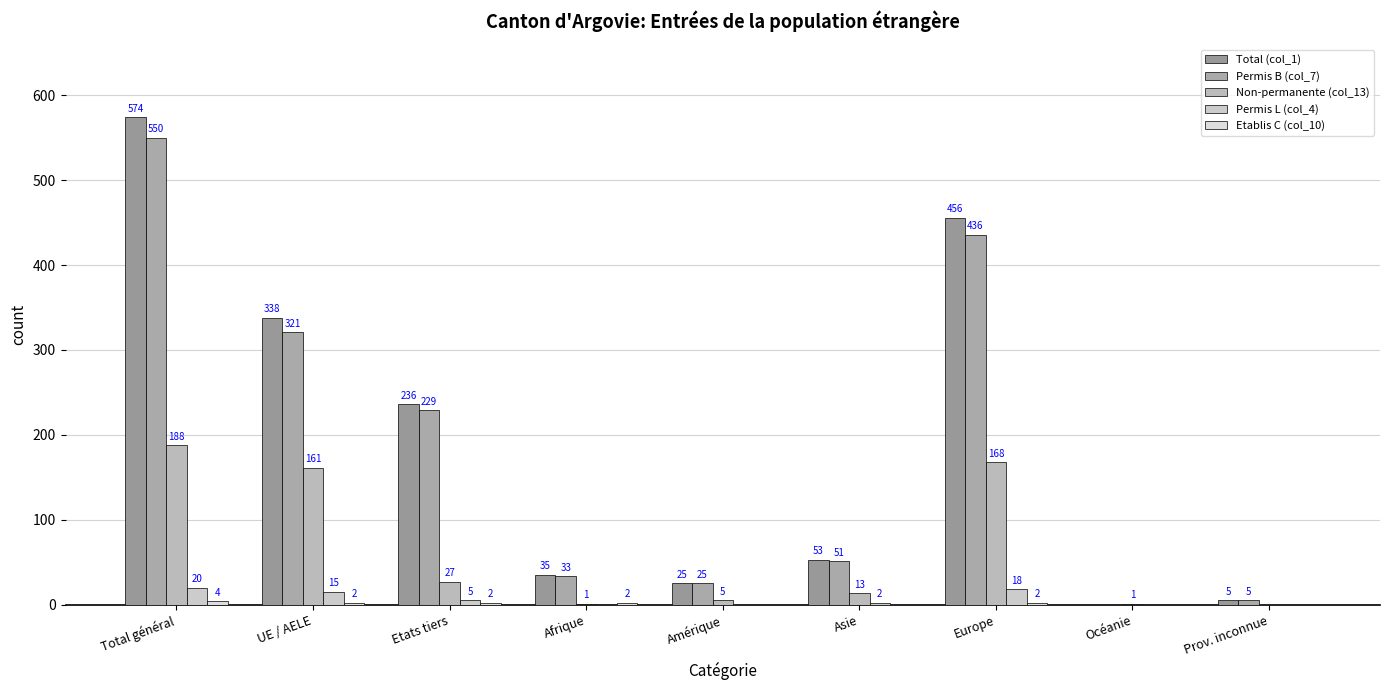

Between Prov. inconnue and Asie, which is larger?

Asie